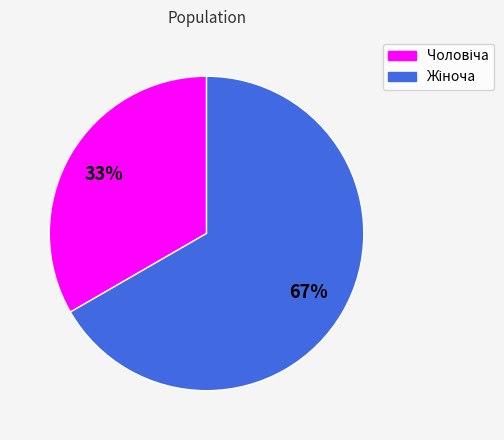

To the nearest percent, what is the average slice percentage?

50%